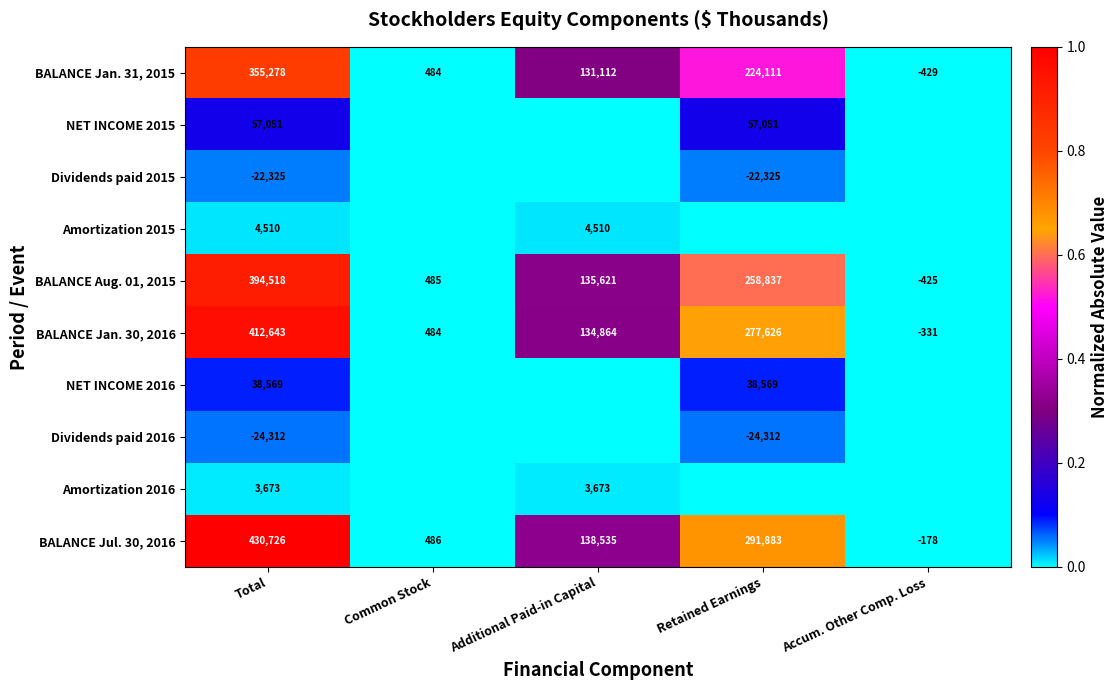

Which category has the lowest value in the BALANCE Jan. 30, 2016 series?

Accum. Other Comp. Loss